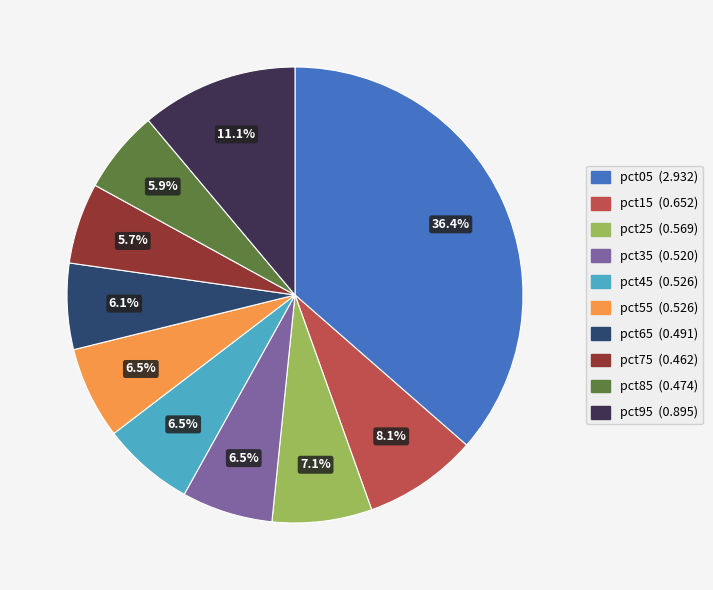

How many segments does this pie chart have?

10